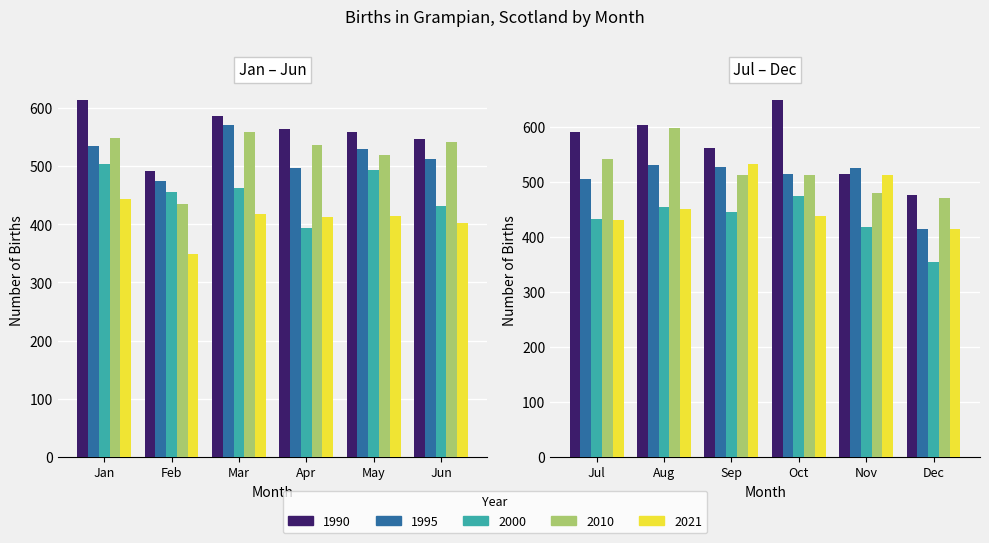

What is the difference between the 2010 values at Dec and Jan?

79